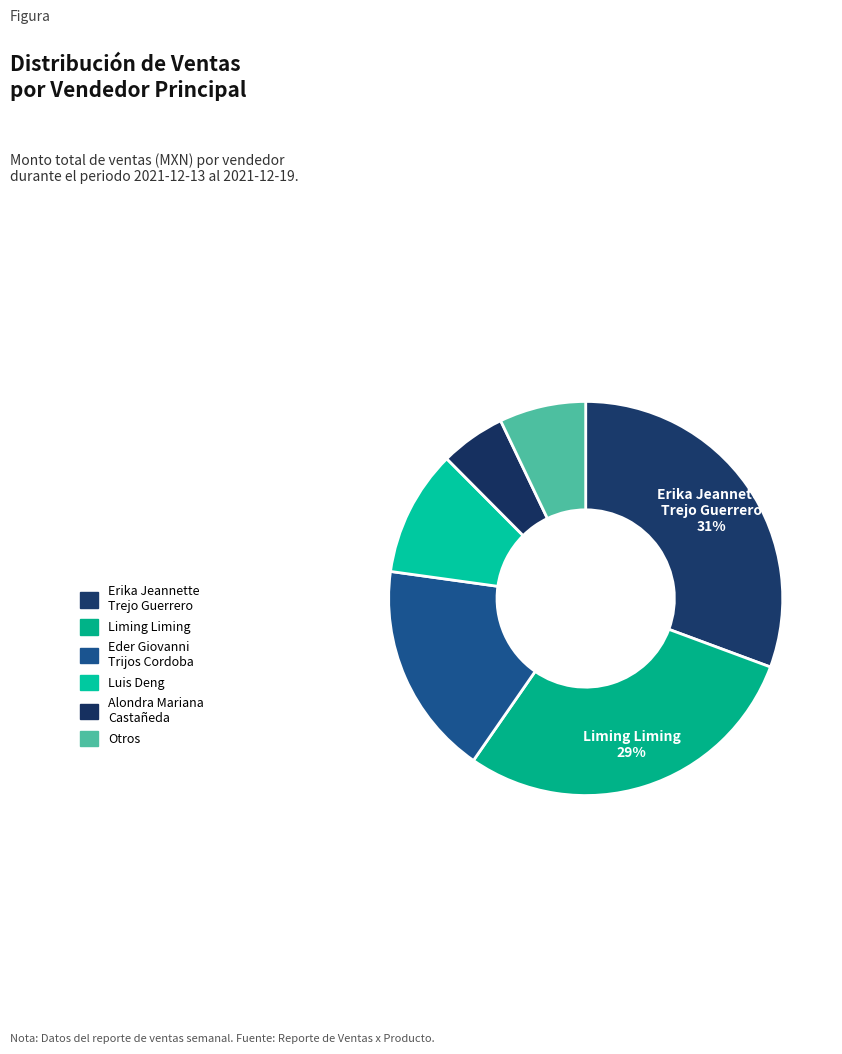

Which category has the biggest portion of the pie?

Erika Jeannette Trejo Guerrero